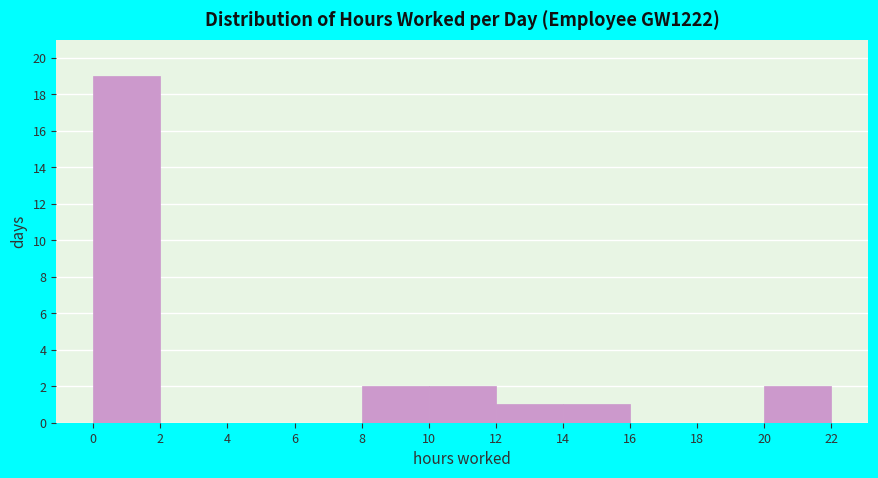

Reading left to right, list every bar in this chart as the range it spans on the x-axis followed by its height. The values are not printed on the chart, so give them approximately, as read against the axis.

0 to 2: 19
2 to 4: 0
4 to 6: 0
6 to 8: 0
8 to 10: 2
10 to 12: 2
12 to 14: 1
14 to 16: 1
16 to 18: 0
18 to 20: 0
20 to 22: 2